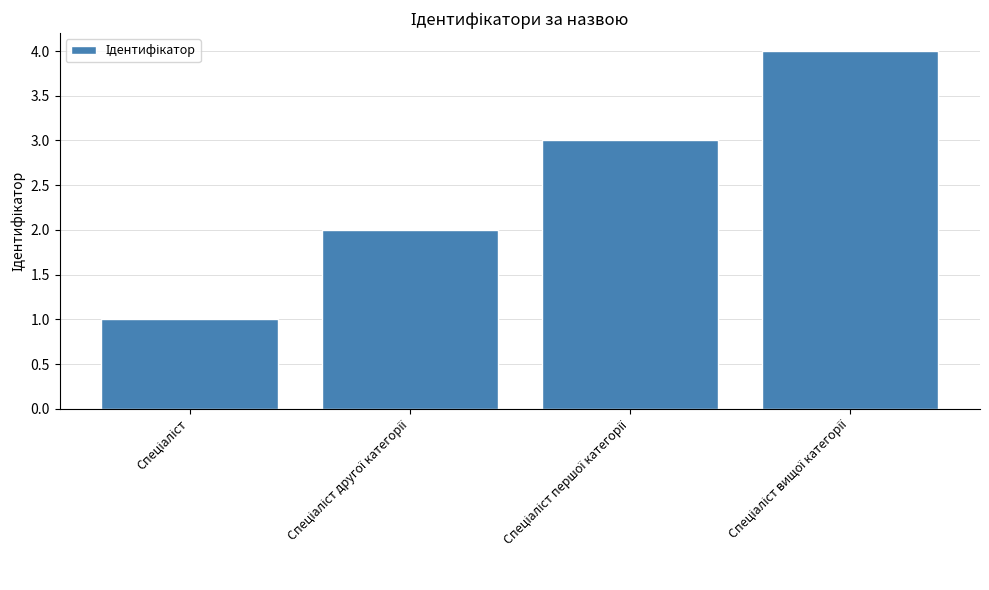

How many distinct data groups are displayed?

1